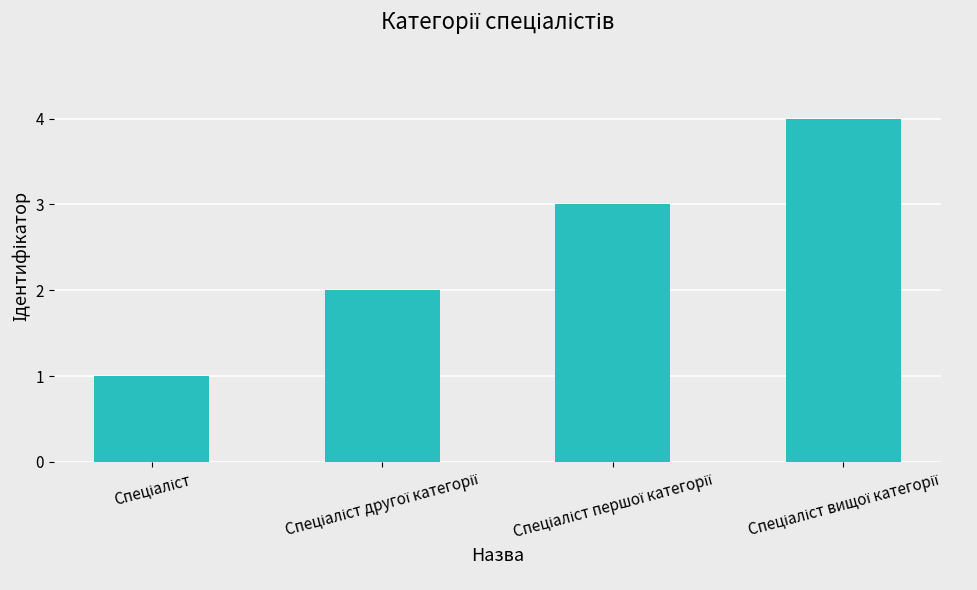

Reading right to left, transcribe all the data shown in this chart.

4	3	2	1